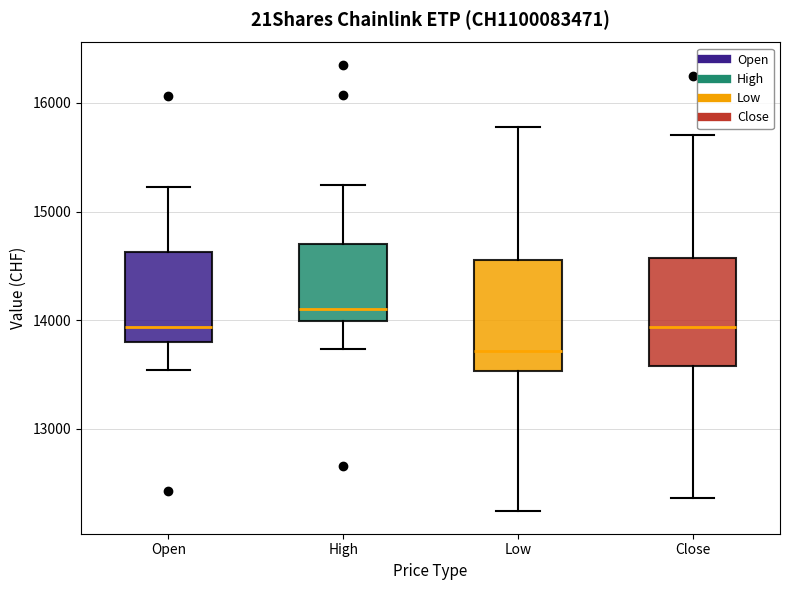

Which box has the highest median line?

High